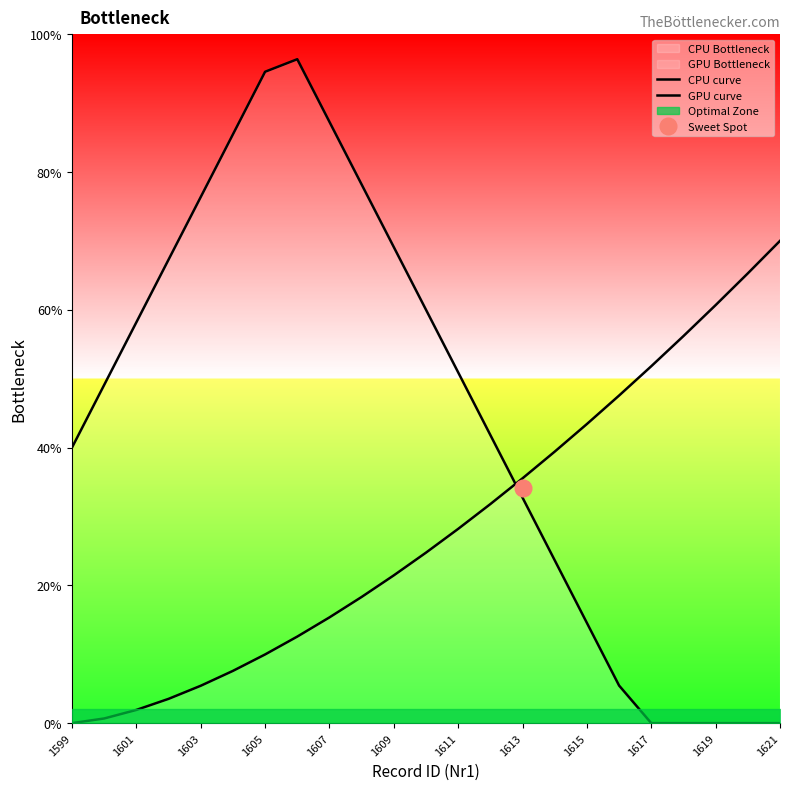

What is the difference between the maximum and minimum values in the GPU curve series?

70.0